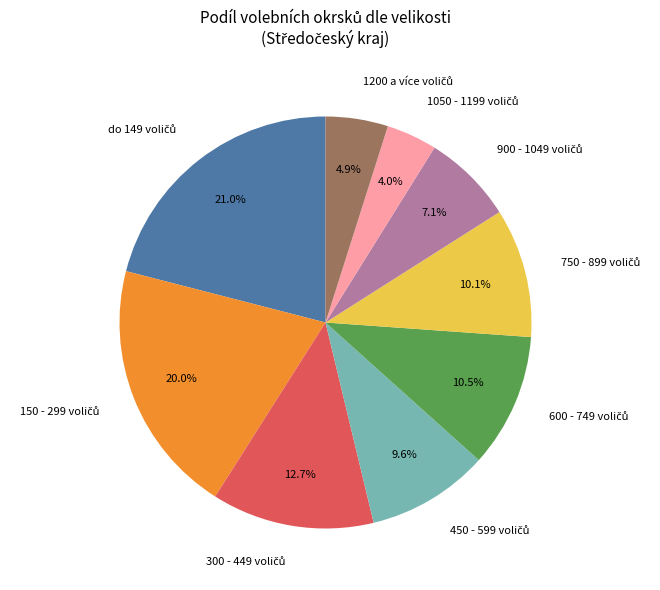

Is there a majority slice in this chart?

No